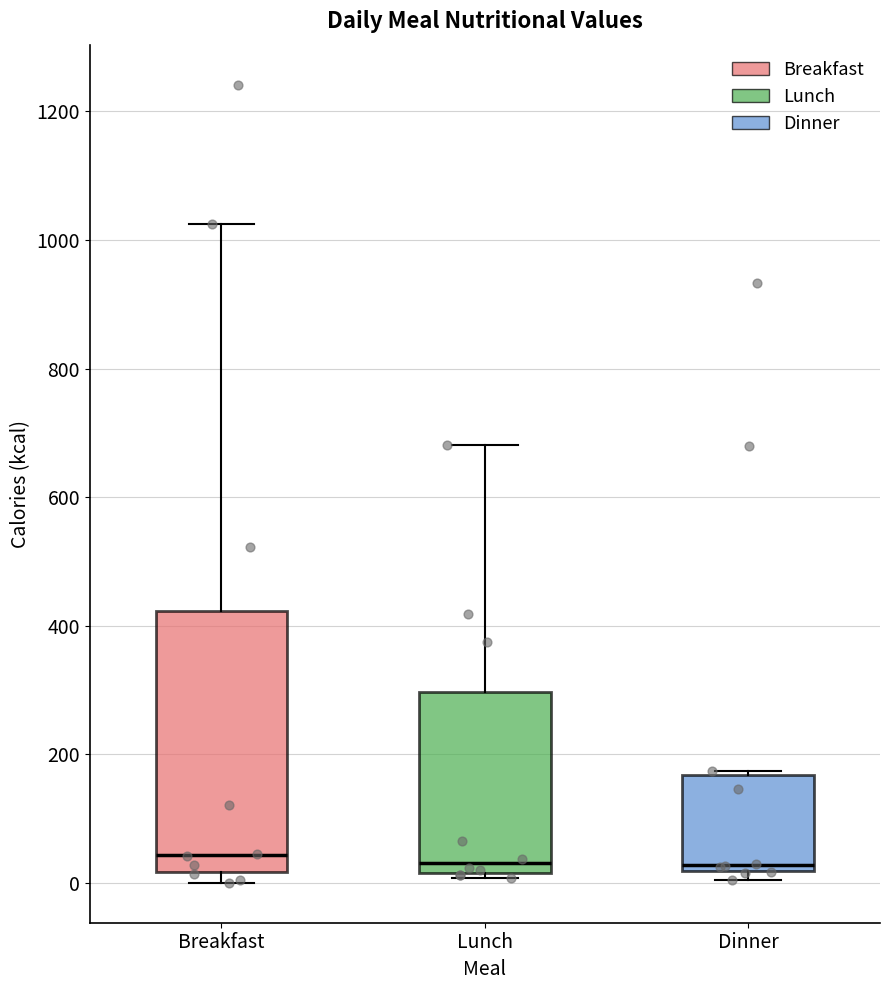

Reading left to right, transcribe this box plot: for each box, give where its median line is, the range the box spans, and where its two whiskers end, as read against the y-axis. The values are not printed on the chart, so give them approximately, as read against the axis.

Breakfast: median 40, box 20 to 420, whiskers 0 to 1020
Lunch: median 40, box 20 to 300, whiskers 0 to 680
Dinner: median 20 (just above the box's lower edge), box 20 to 160, whiskers 0 to 180